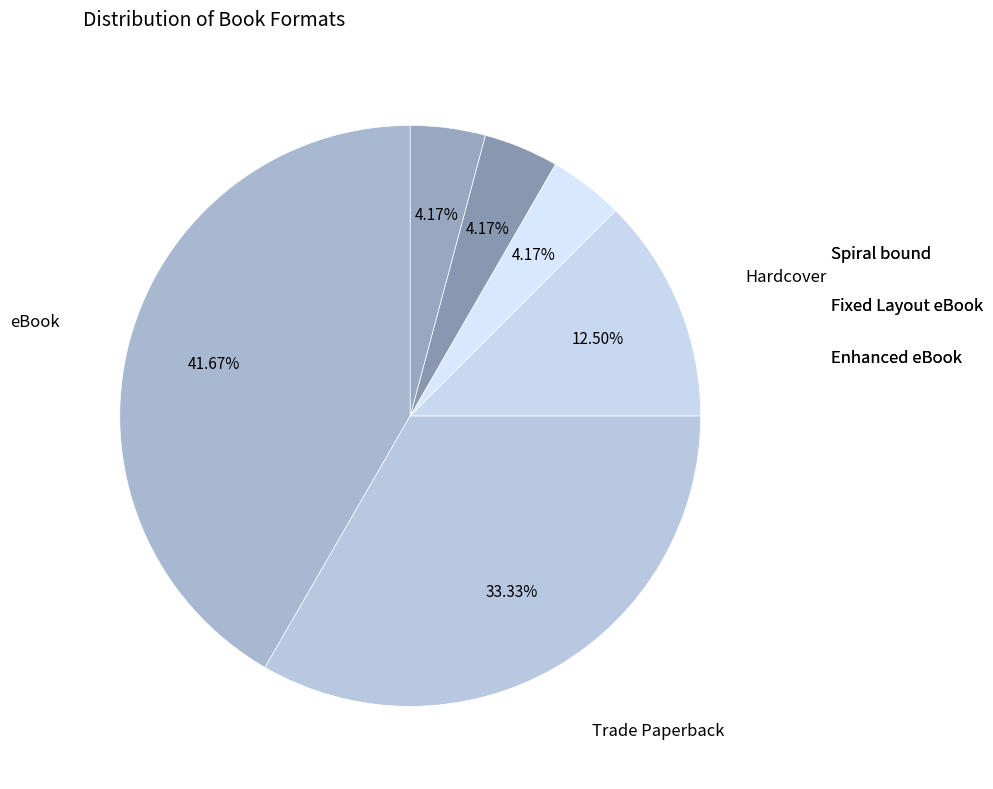

How much of the chart is everything except Trade Paperback?

66.7%